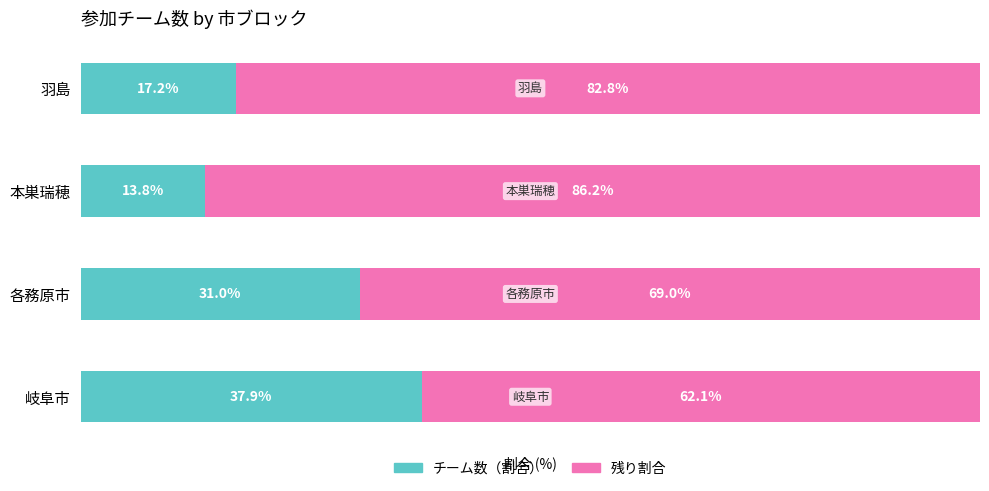

At which label does チーム数（割合） reach its minimum?

本巣瑞穂